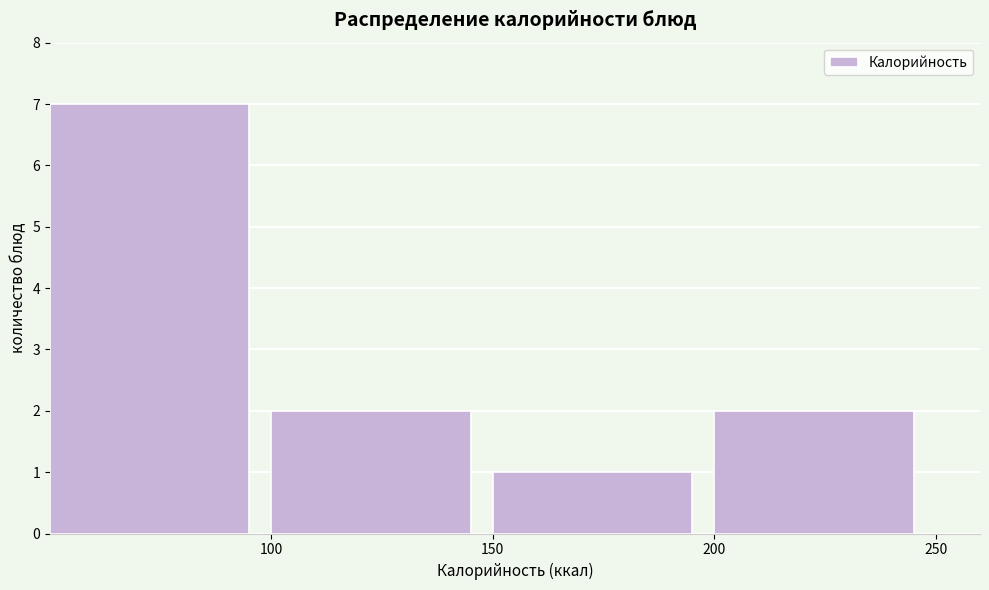

Reading left to right, transcribe this chart: for each bar, give the range it covers on the x-axis and its height. The values are not printed on the chart, so give them approximately, as read against the axis.

50 to 100: 7
100 to 150: 2
150 to 200: 1
200 to 250: 2